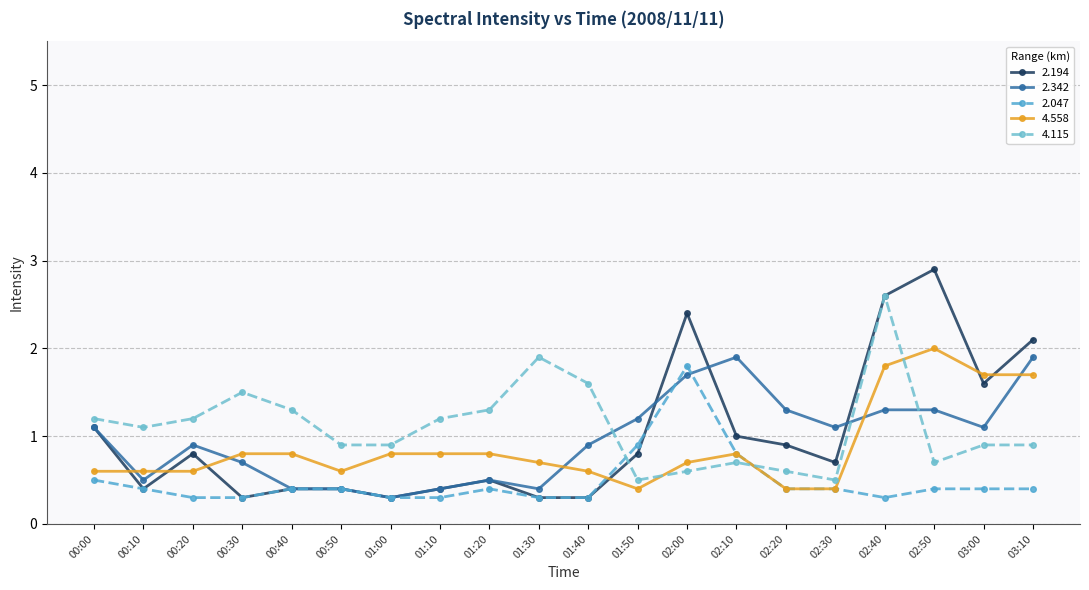

Which series has the largest total across all categories?

4.115